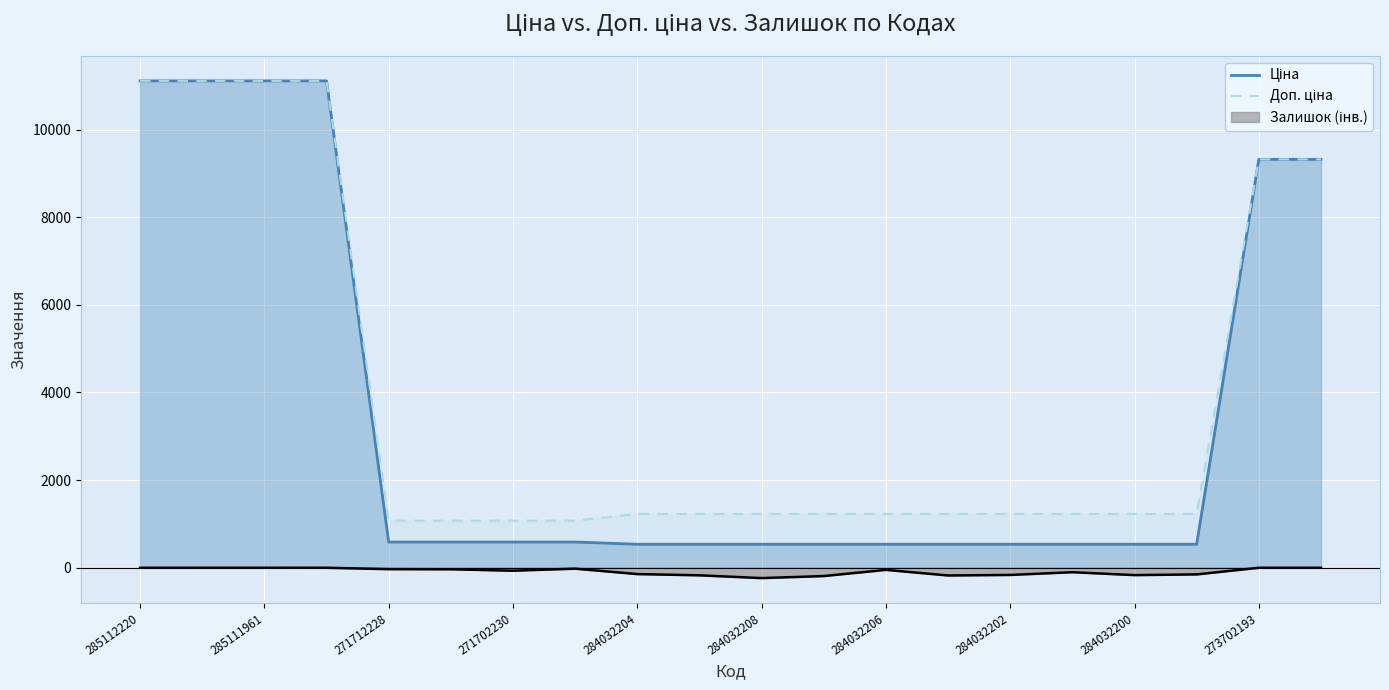

What is the sum of all Ціна values?

70795.1